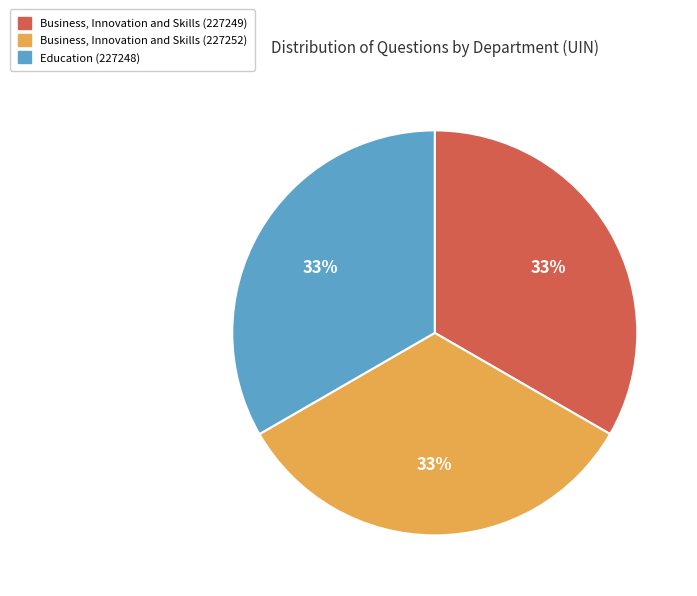

To the nearest percent, what portion does Business, Innovation and Skills (227252) represent?

33%